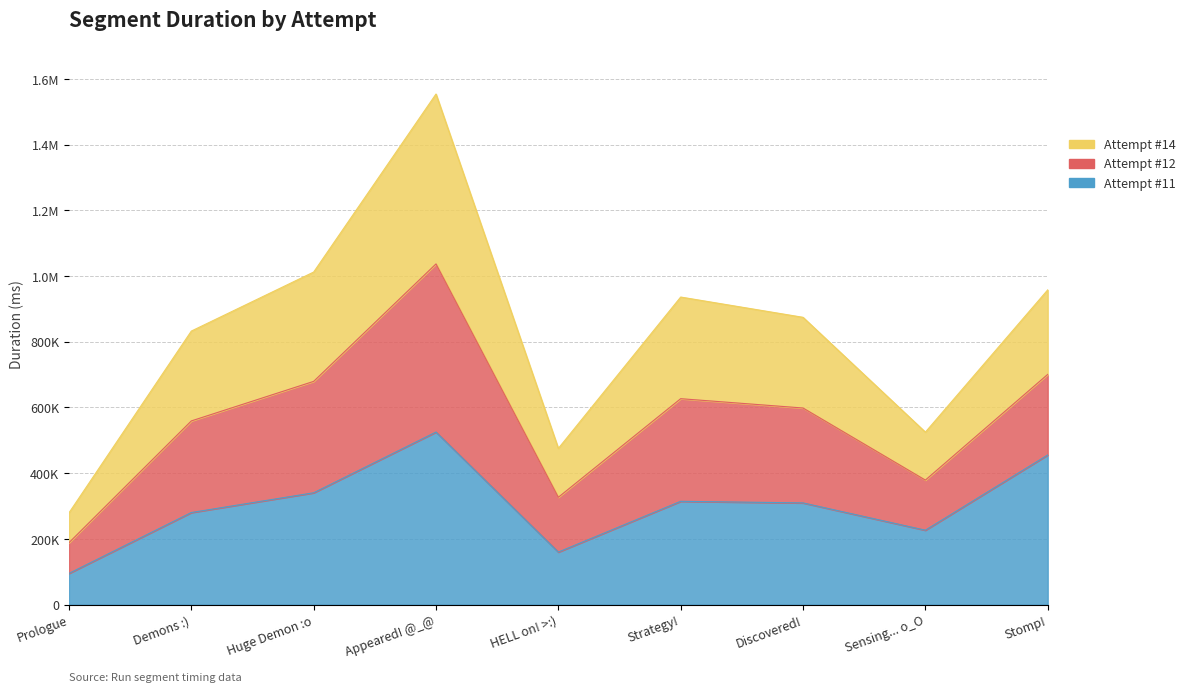

At which category does Attempt #14 reach its first local peak?

Appeared! @_@